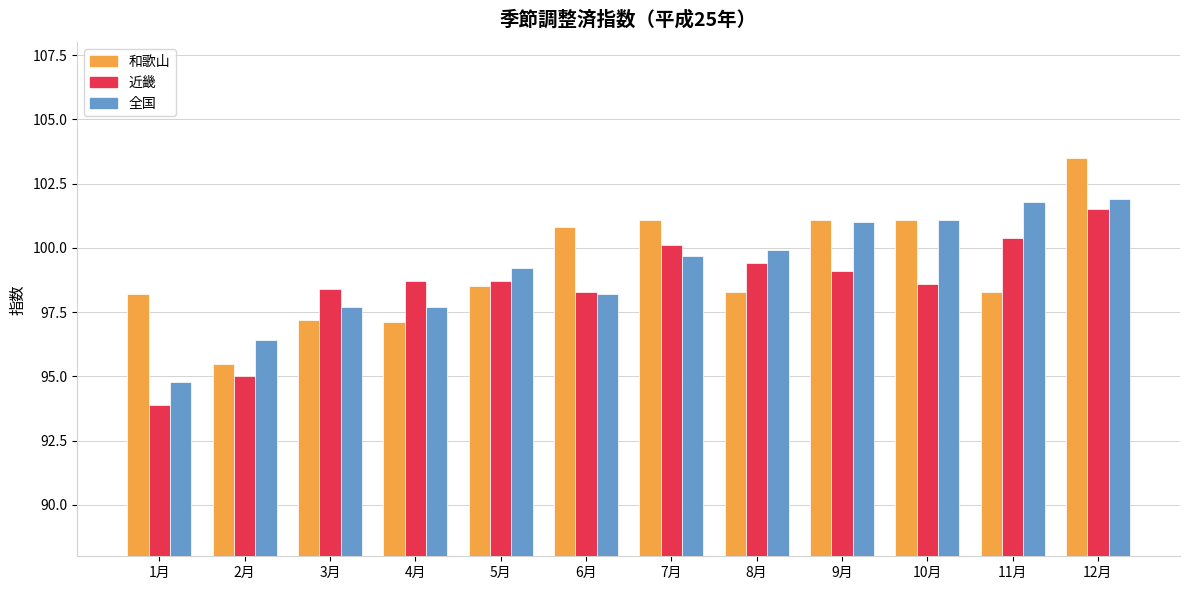

At which label does 和歌山 reach its peak?

12月